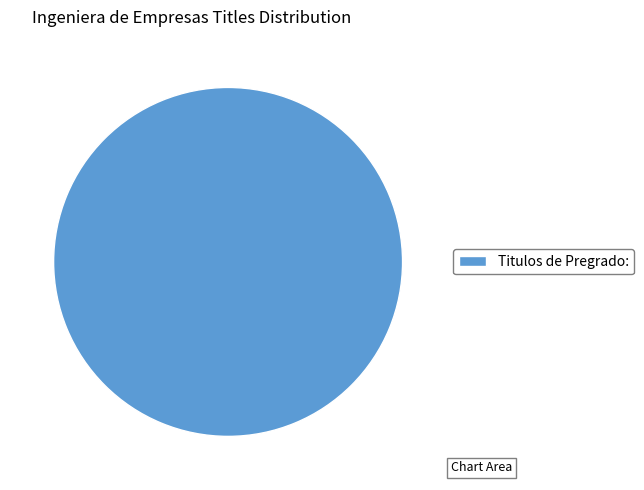

Count the number of slices in the pie.

1